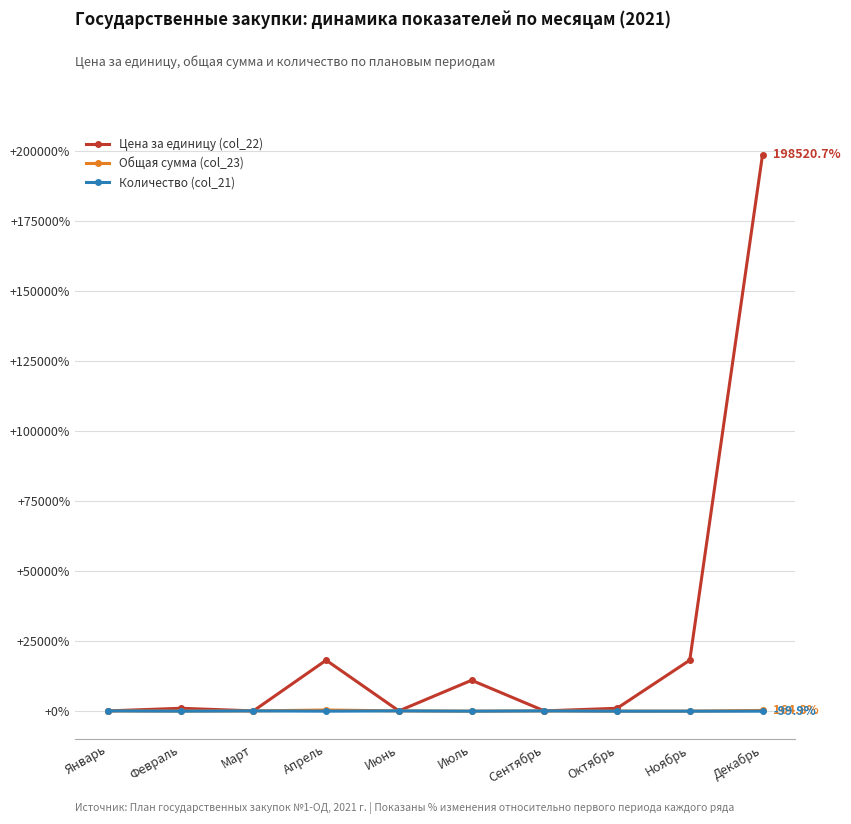

At which label does Цена за единицу (col_22) first exceed 934?

Февраль